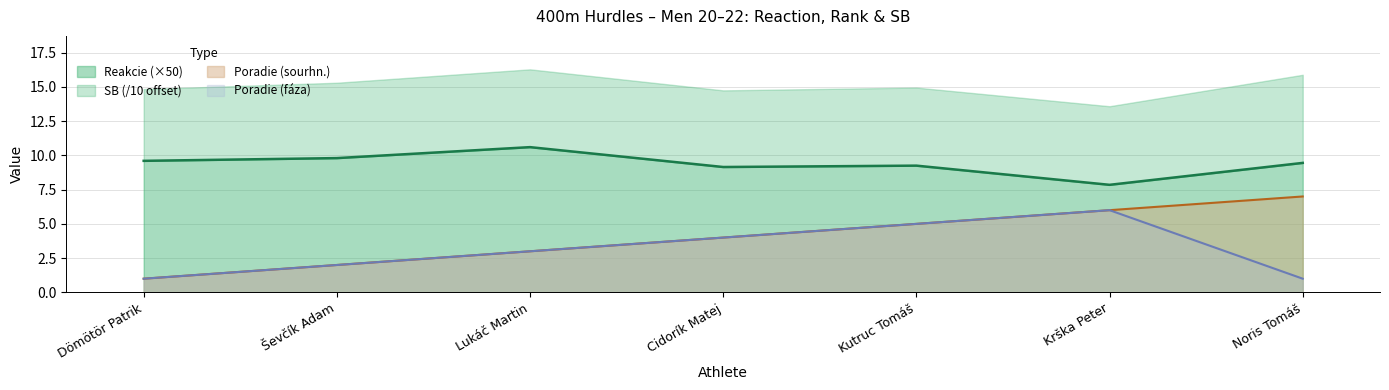

True or false: Reakcie has a value of 16.4 at Noris Tomáš.

False